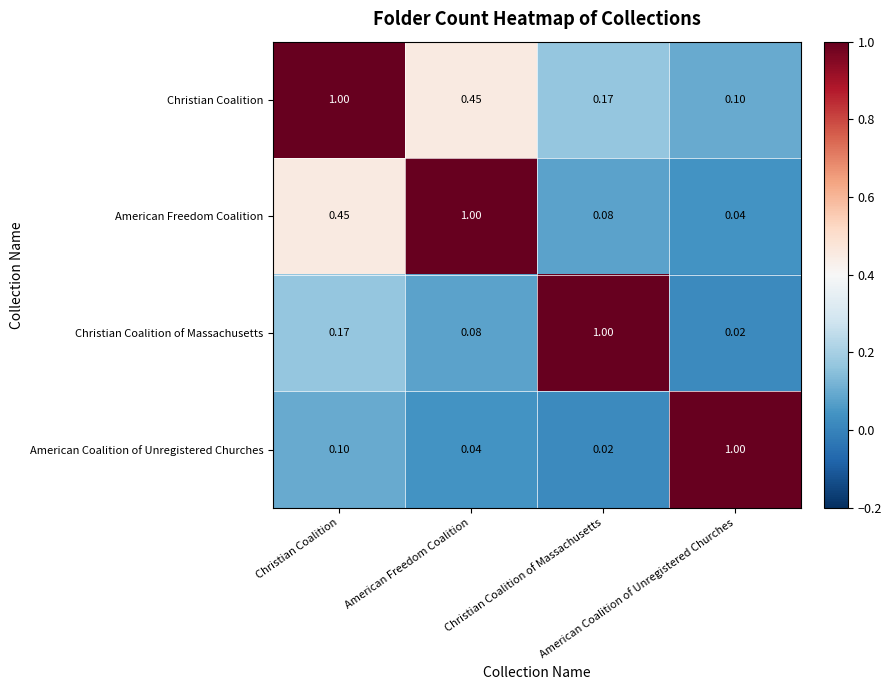

Reading left to right, what are all the values shown in this chart?

Christian Coalition: Christian Coalition=1.0	American Freedom Coalition=0.5	Christian Coalition of Massachusetts=0.2	American Coalition of Unregistered Churches=0.1
American Freedom Coalition: Christian Coalition=0.5	American Freedom Coalition=1.0	Christian Coalition of Massachusetts=0.1	American Coalition of Unregistered Churches=0.0
Christian Coalition of Massachusetts: Christian Coalition=0.2	American Freedom Coalition=0.1	Christian Coalition of Massachusetts=1.0	American Coalition of Unregistered Churches=0.0
American Coalition of Unregistered Churches: Christian Coalition=0.1	American Freedom Coalition=0.0	Christian Coalition of Massachusetts=0.0	American Coalition of Unregistered Churches=1.0